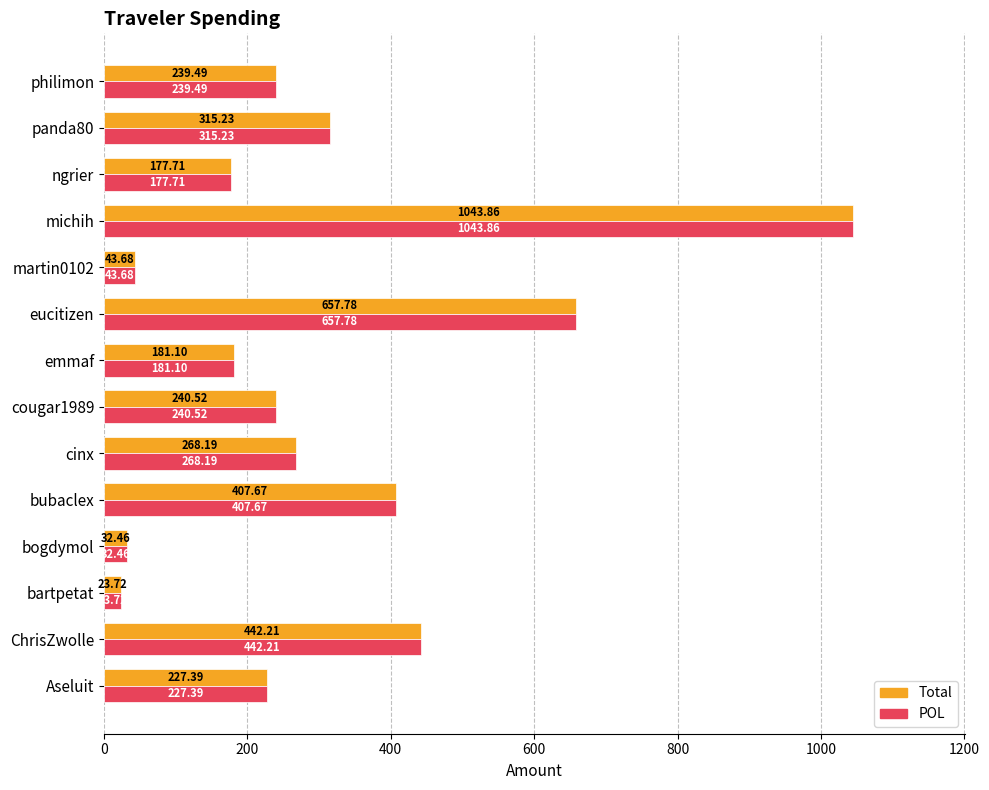

Count the number of data series in this chart.

2